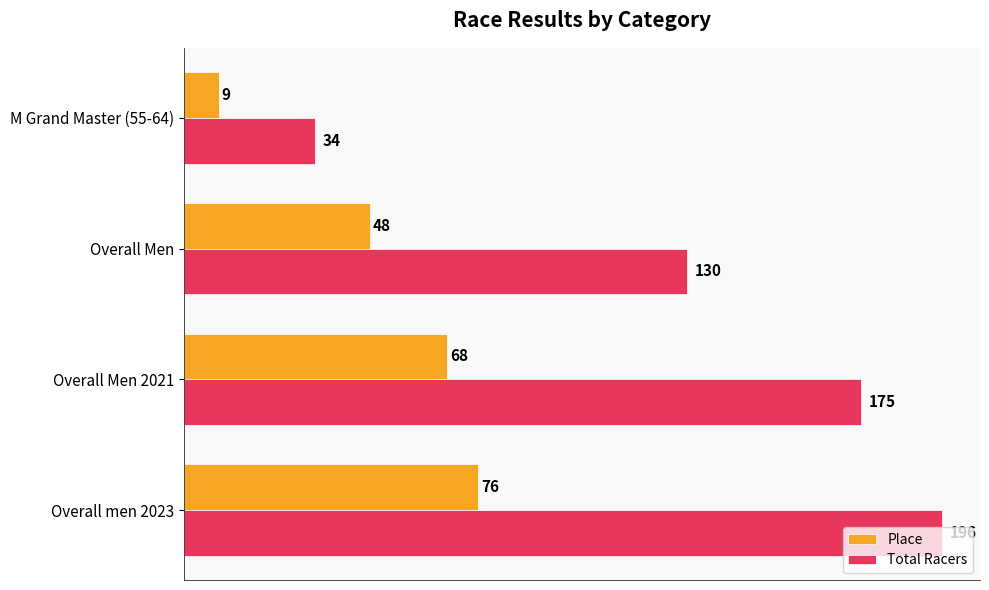

What is the difference between the maximum and minimum values in the Total Racers series?

162